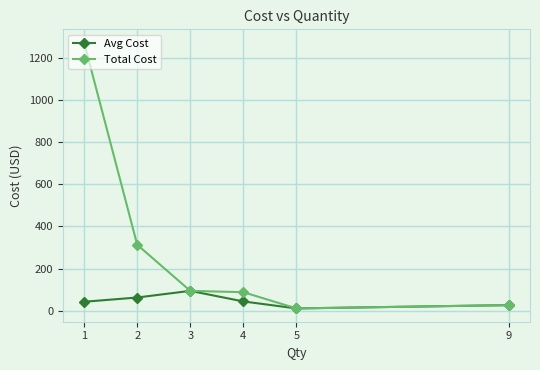

What is the average value of the Total Cost series?

300.7